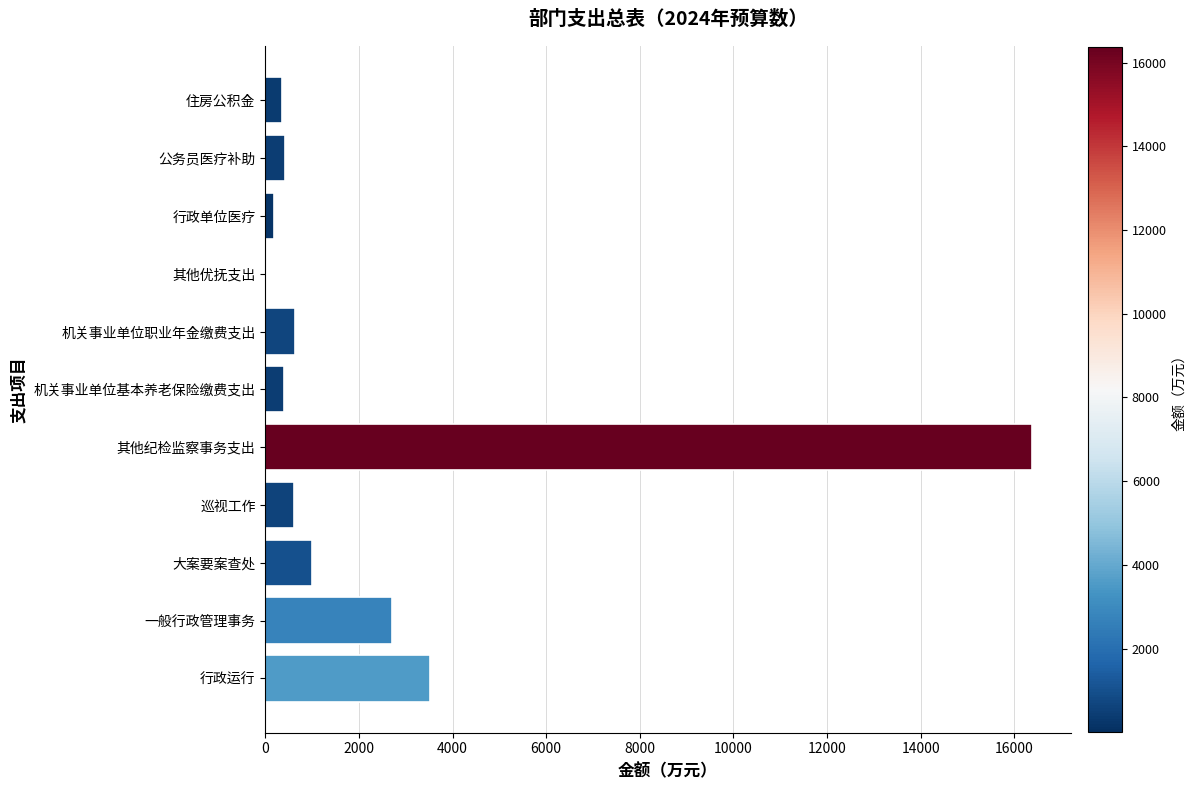

True or false: the data shows 4218.7 at 一般行政管理事务.

False